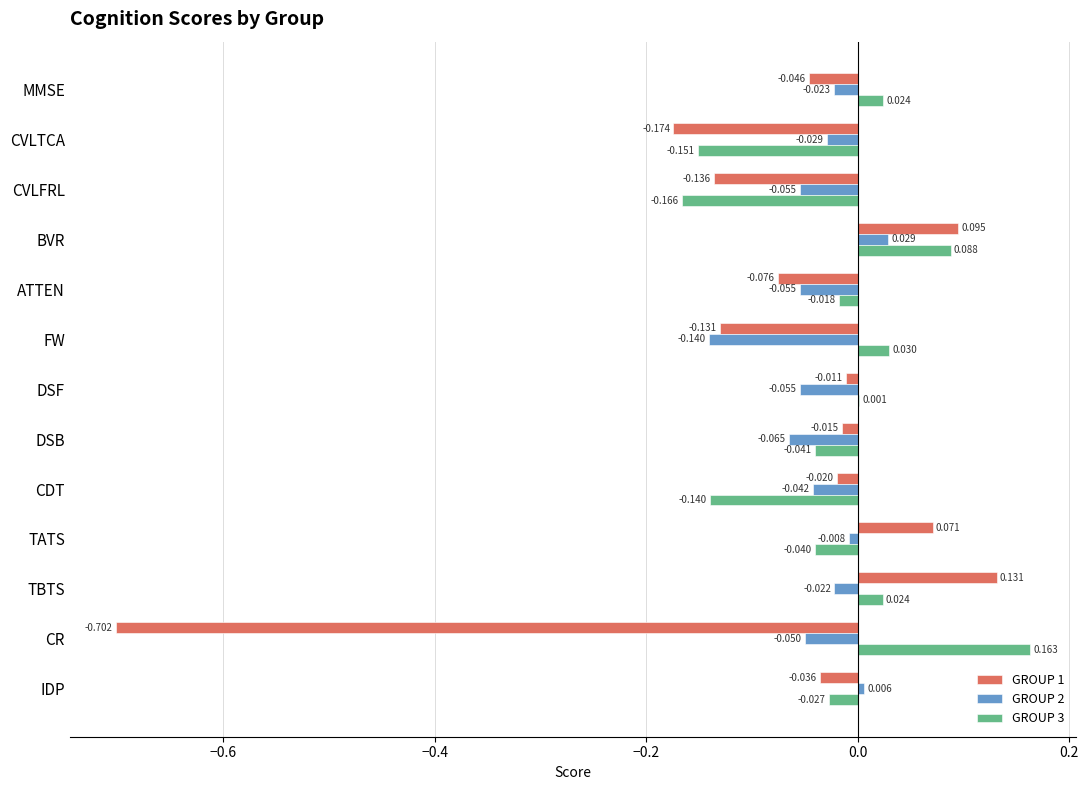

Which category has the highest value across all series?

CR